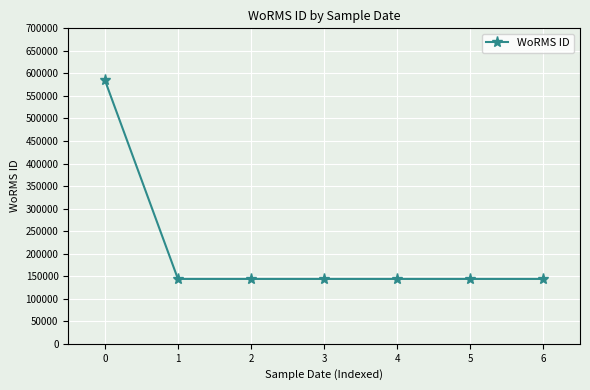

What is the maximum value shown in the chart?

585403